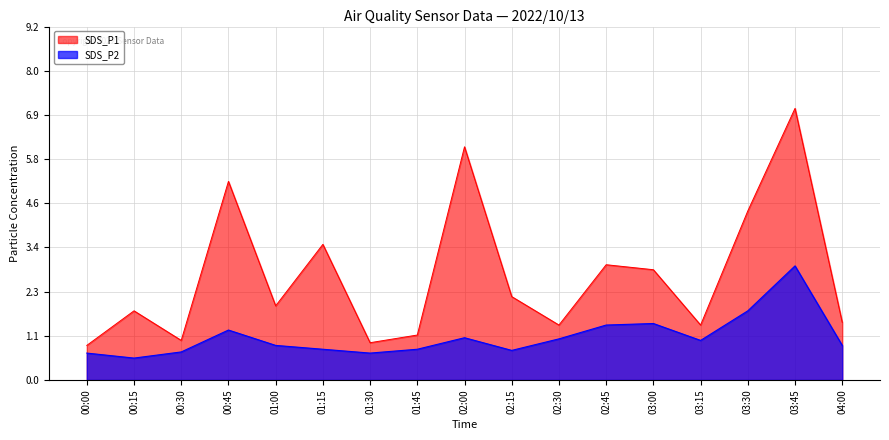

At which category does SDS_P2 reach its first local valley?

00:15